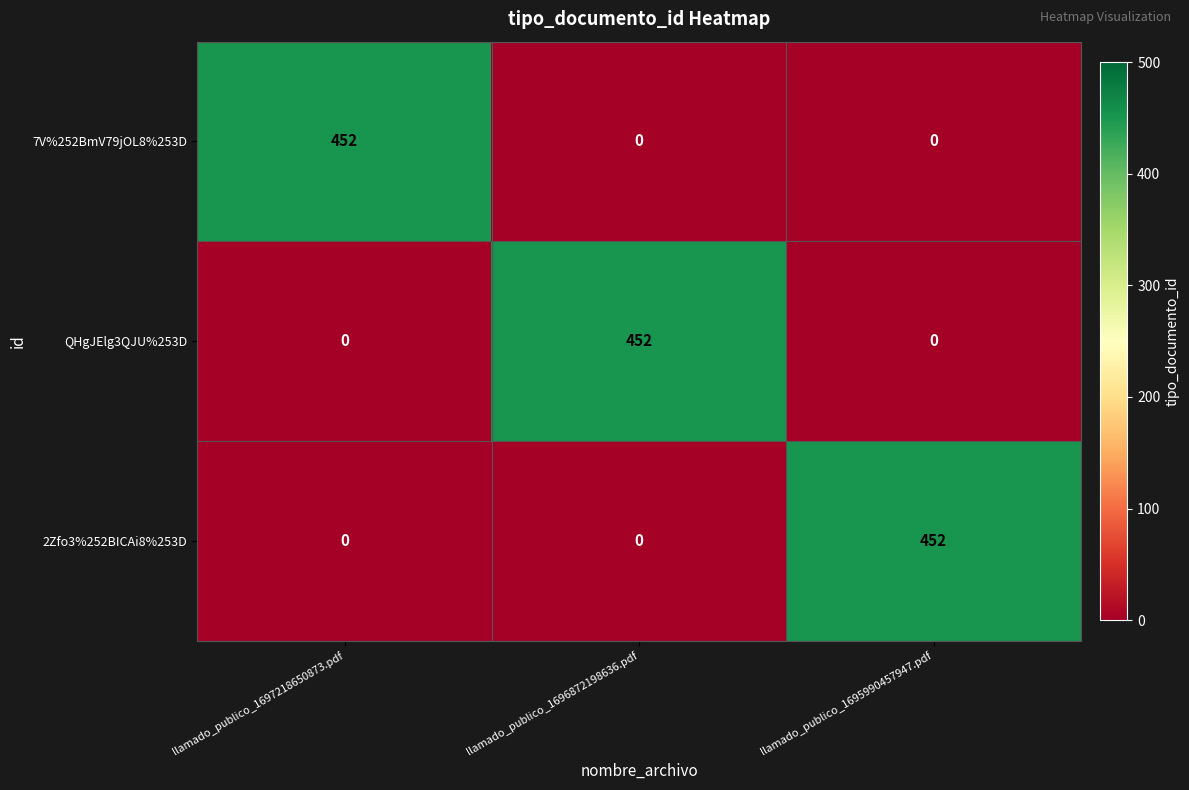

Is the value of 7V%252BmV79jOL8%253D at llamado_publico_1696872198636.pdf greater than the value of QHgJElg3QJU%253D at llamado_publico_1696872198636.pdf?

No